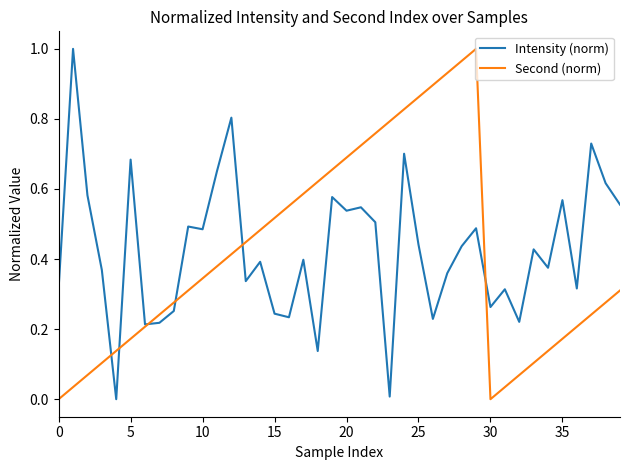

What is the average value of the Second (norm) series?

0.4